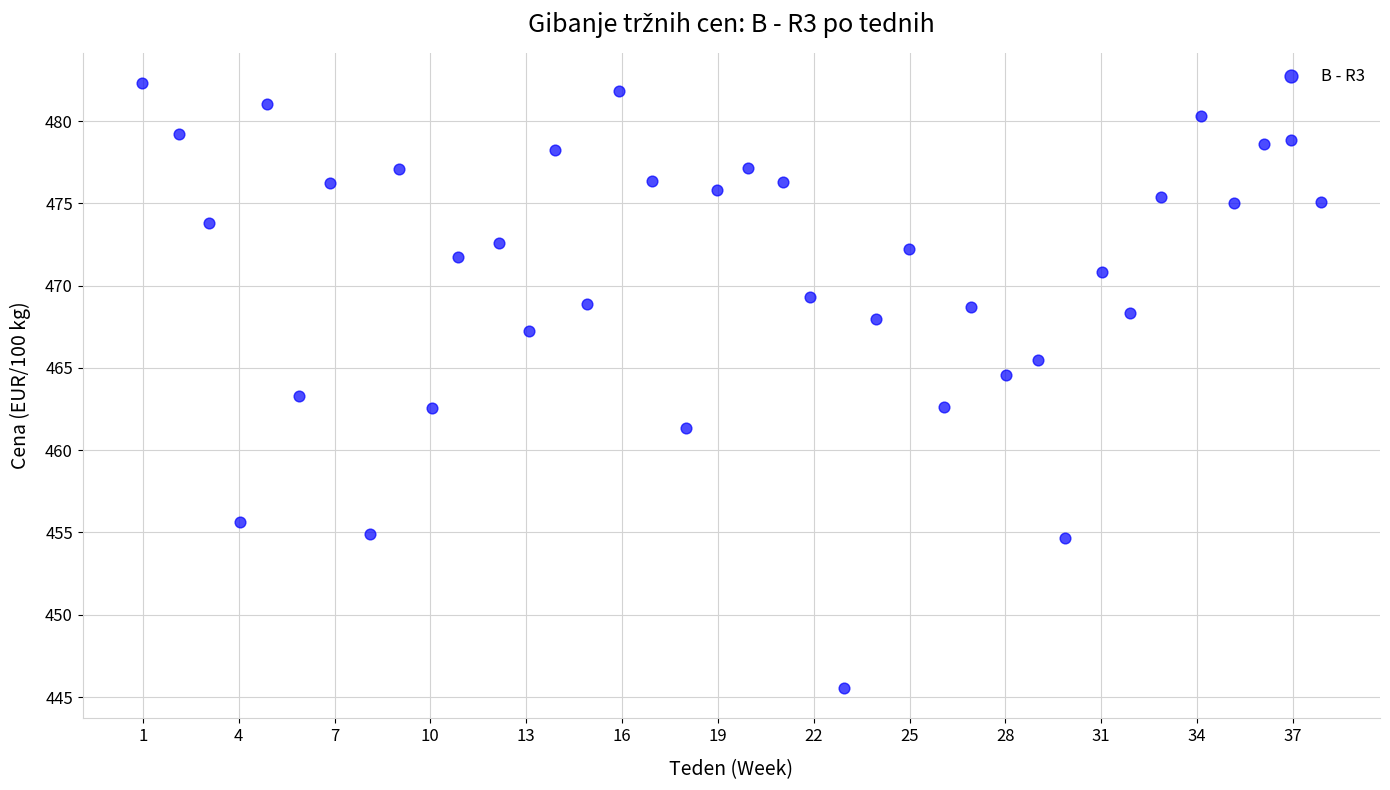

What is the range of Y values (max minus min)?

36.8